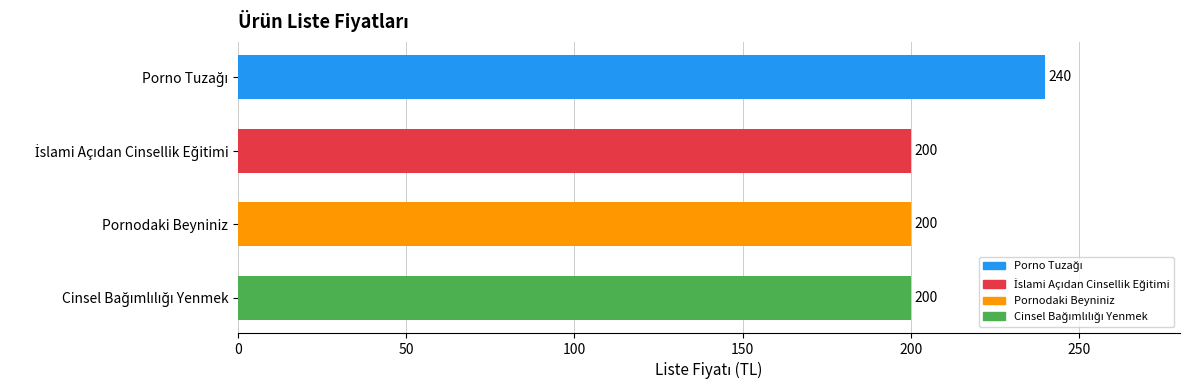

What is the value of the 3rd bar from the top?

200